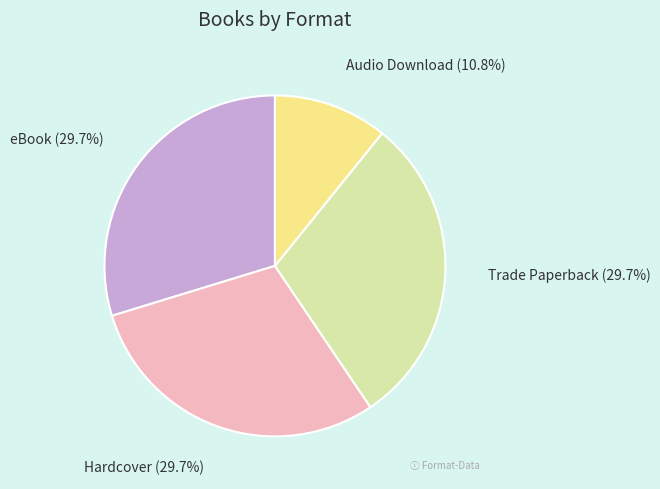

Does any single category account for the majority?

No